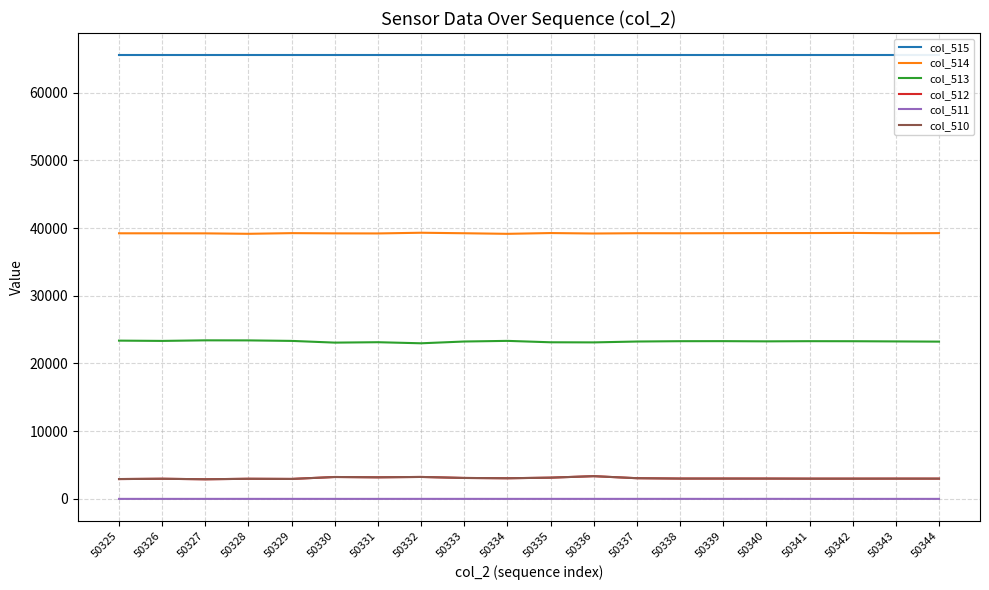

What is the spread (max minus min) of values at 50337?

65534